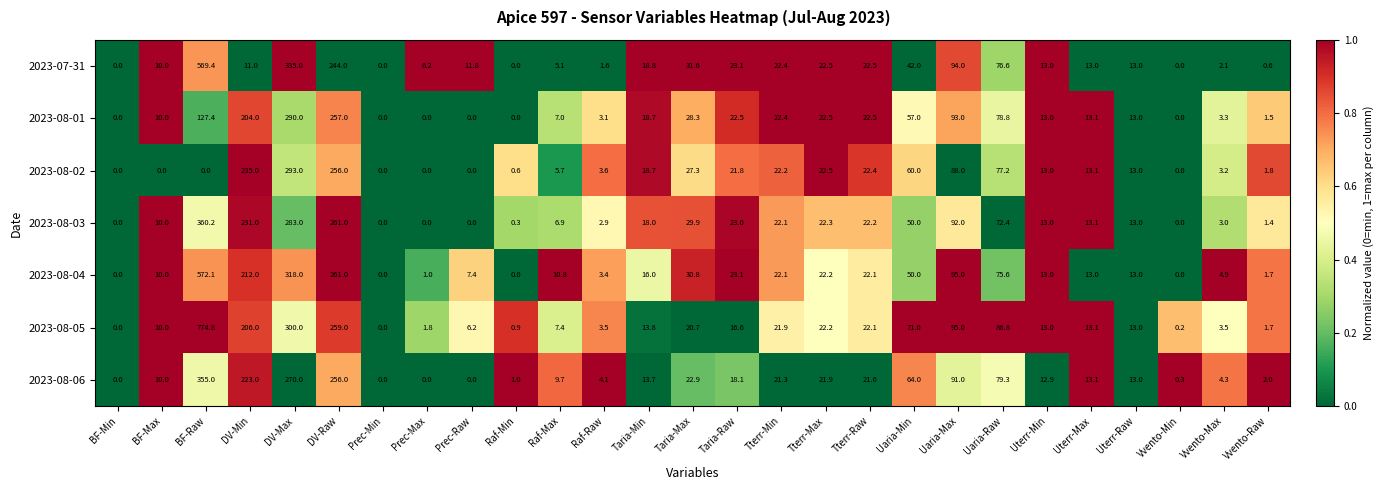

Which series has the largest total across all categories?

2023-08-05